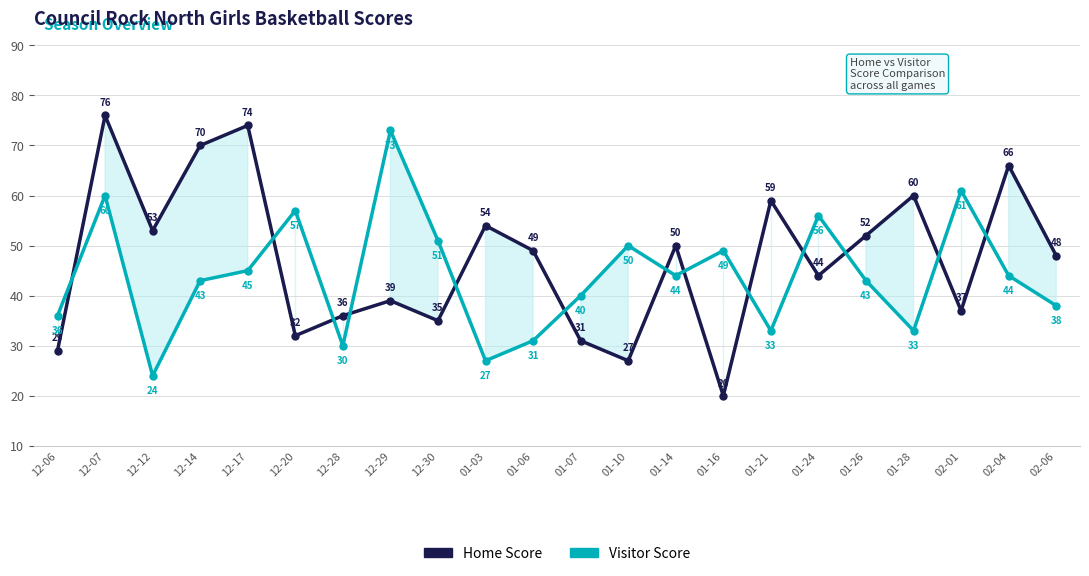

What is the total value across all series at 01-16?

69